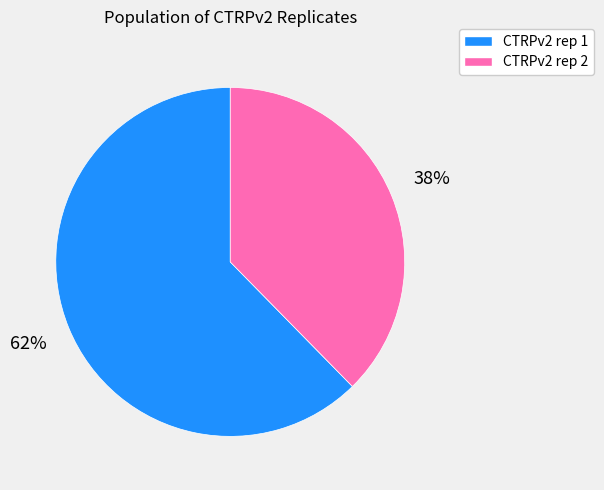

True or false: CTRPv2 rep 1 accounts for 51% of the total.

False